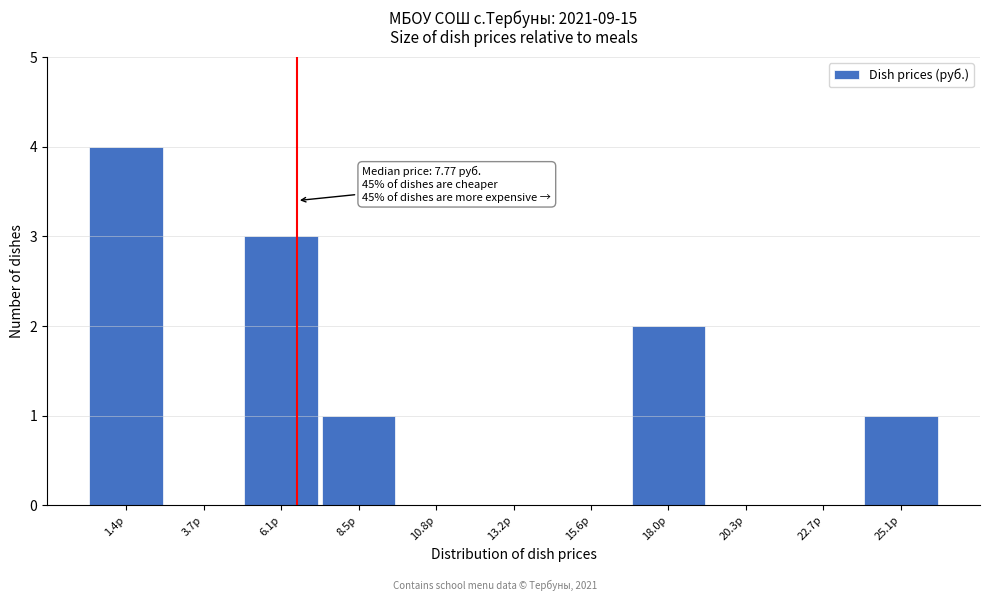

Reading left to right, list all the values displayed in this chart.

1.4р=4	3.7р=0	6.1р=3	8.5р=1	10.8р=0	13.2р=0	15.6р=0	18.0р=2	20.3р=0	22.7р=0	25.1р=1